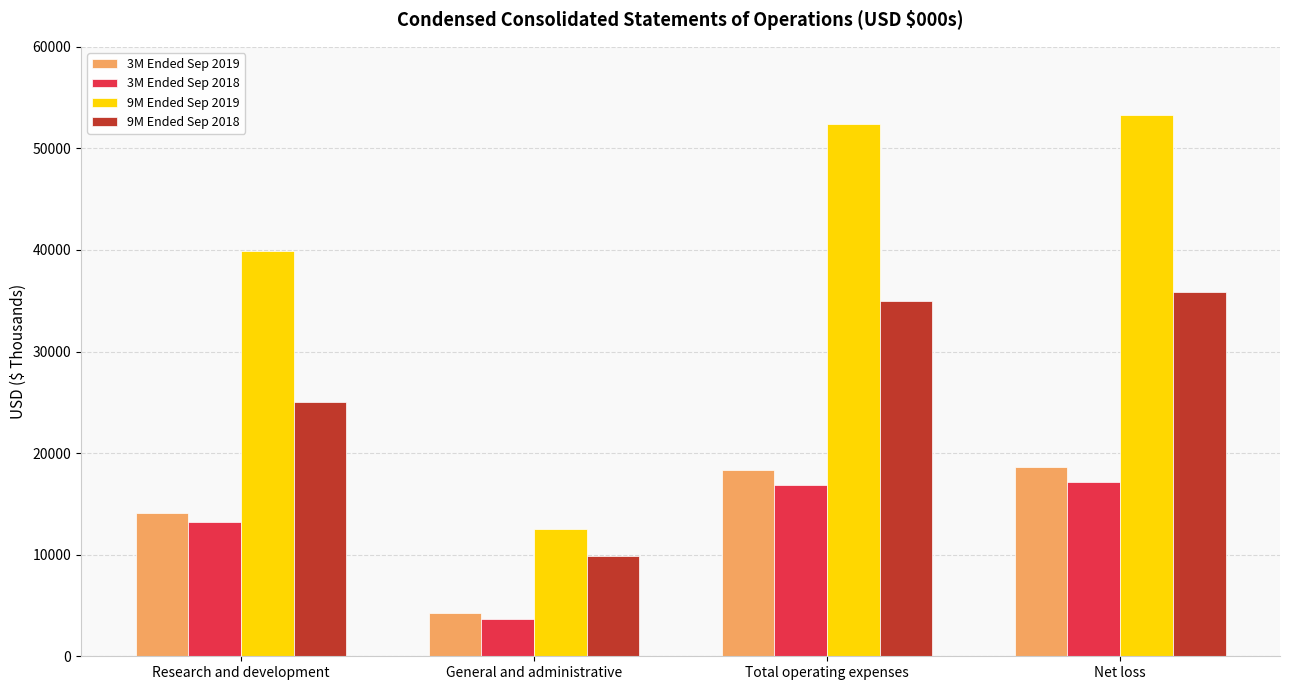

Which series has the largest range (max minus min)?

9M Ended Sep 2019